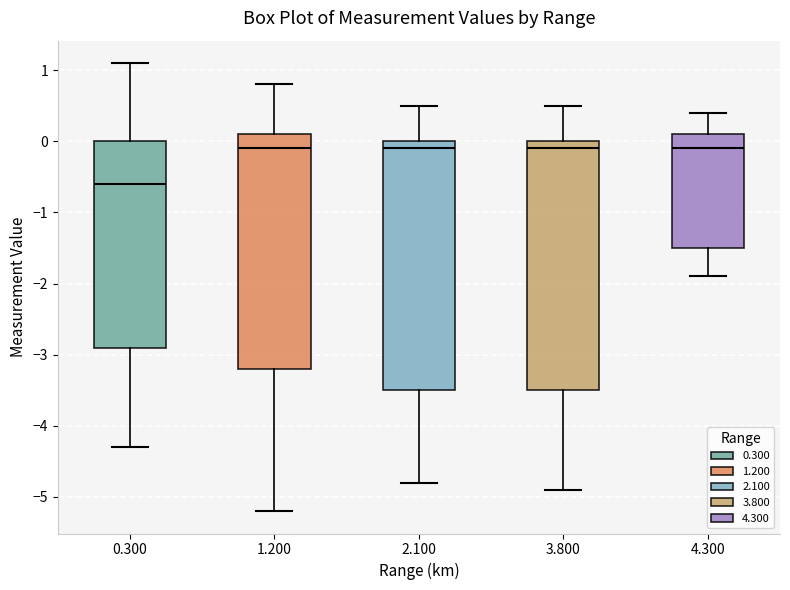

Reading left to right, read every box against the y-axis: the position of its median line, the range the box covers, and the ends of its whiskers. The values are not printed on the chart, so give them approximately, as read against the axis.

0.300: median -0.6, box -2.9 to 0.0, whiskers -4.3 to 1.1
1.200: median -0.1, box -3.2 to 0.1, whiskers -5.2 to 0.8
2.100: median -0.1, box -3.5 to 0.0, whiskers -4.8 to 0.5
3.800: median -0.1, box -3.5 to 0.0, whiskers -4.9 to 0.5
4.300: median -0.1, box -1.5 to 0.1, whiskers -1.9 to 0.4